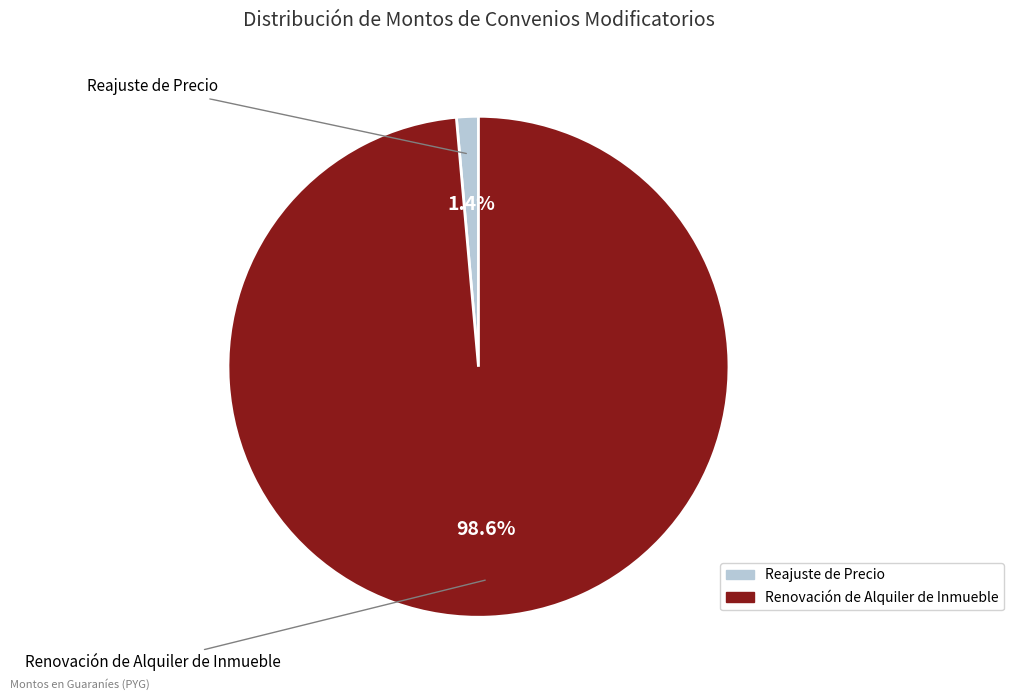

Is there a majority slice in this chart?

Yes